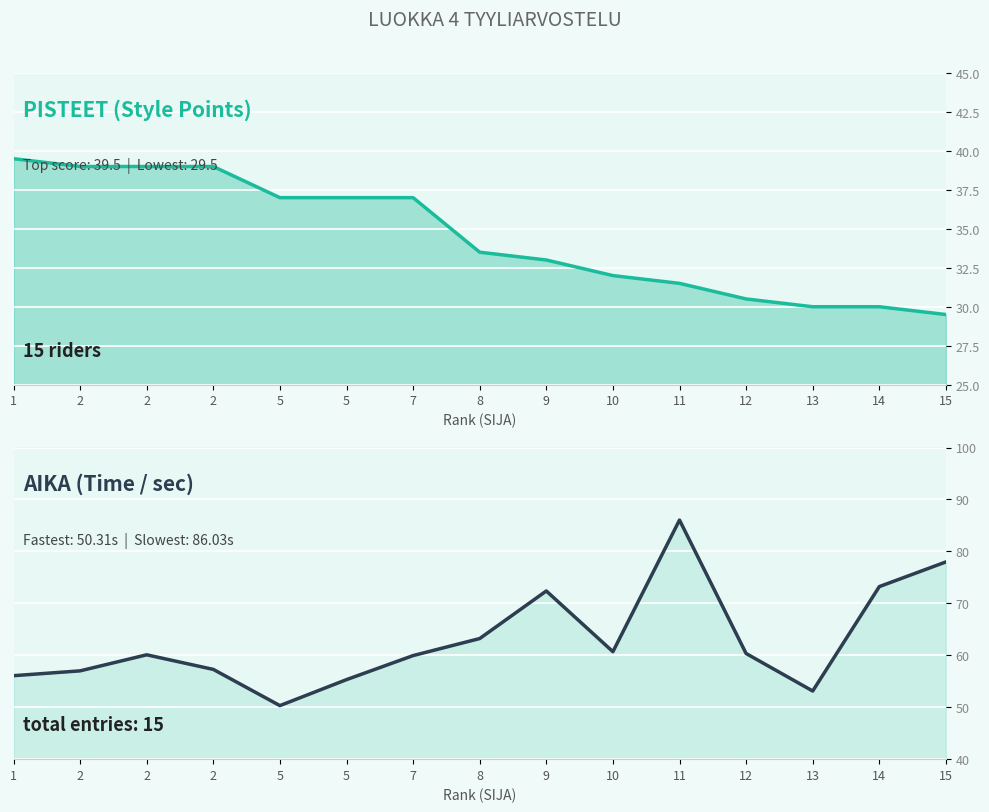

How many interior local valleys does the AIKA series have?

3